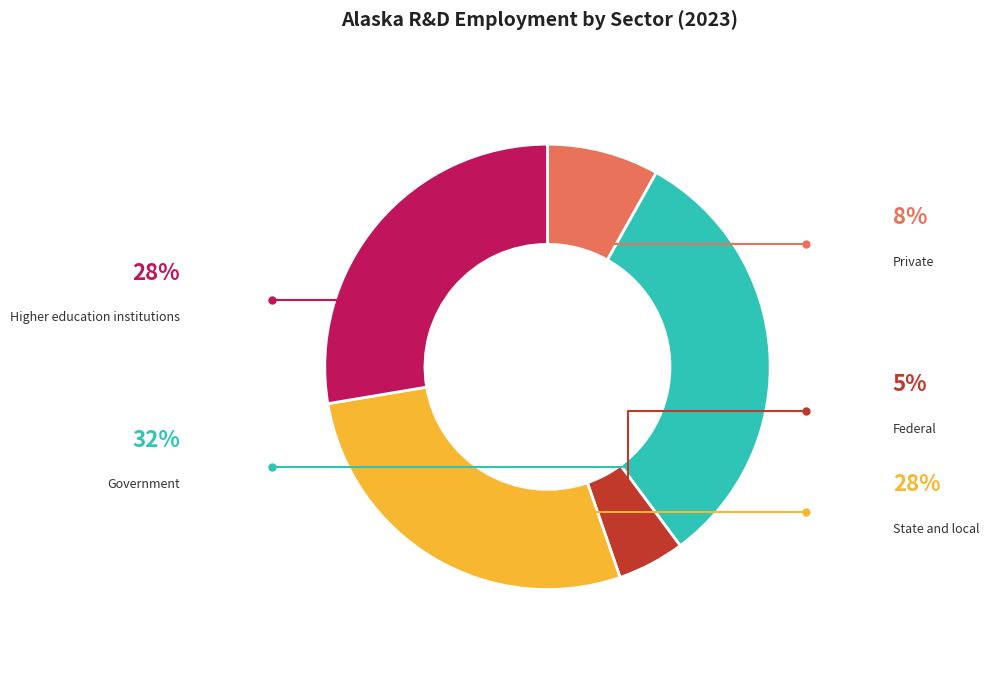

The Federal slice represents 5% of the pie. True or false?

True